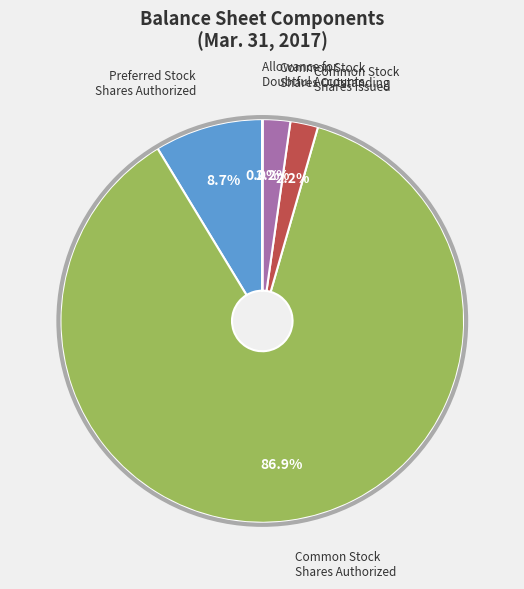

Is there any slice that represents more than half of the pie?

Yes